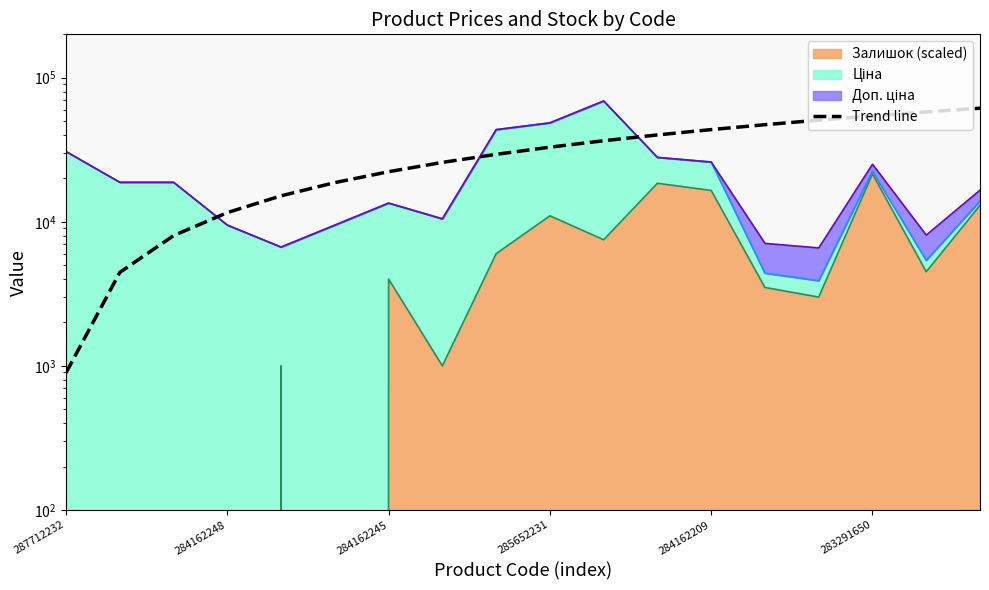

How many data points are above 32945?

9